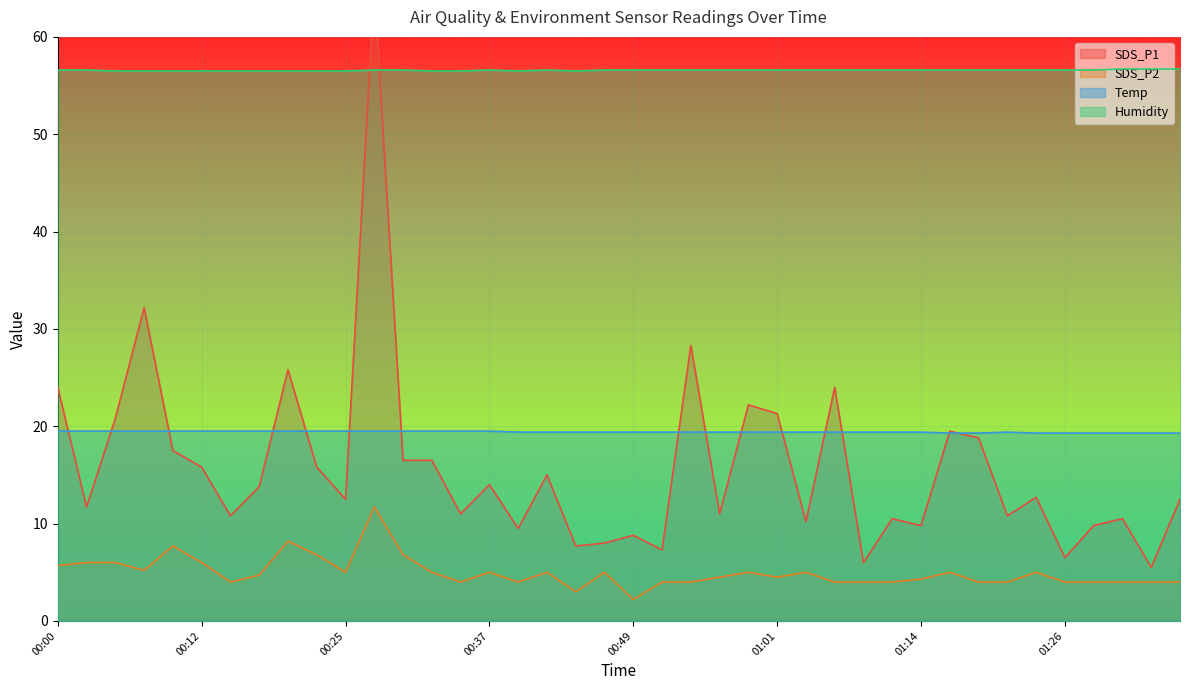

What is the label of the 37th point from the left?

01:29